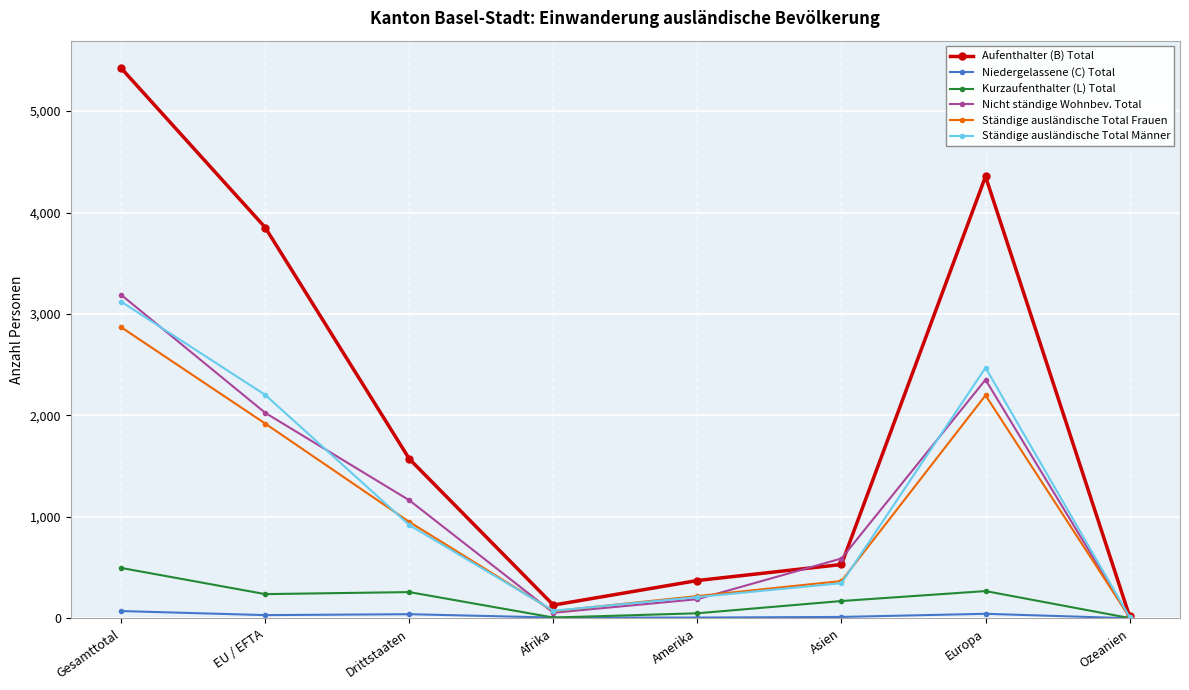

Between which two adjacent categories do Aufenthalter (B) Total and Nicht ständige Wohnbev. Total first intersect?

Amerika and Asien